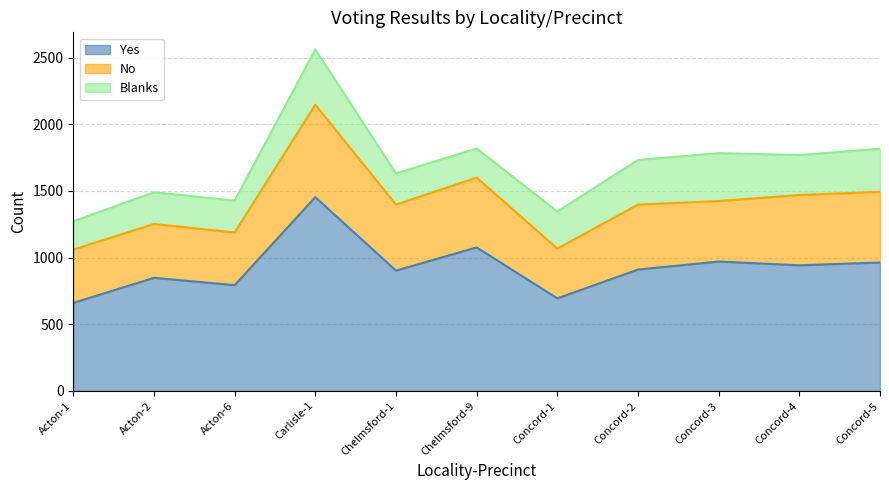

How many lines are shown in the chart?

3